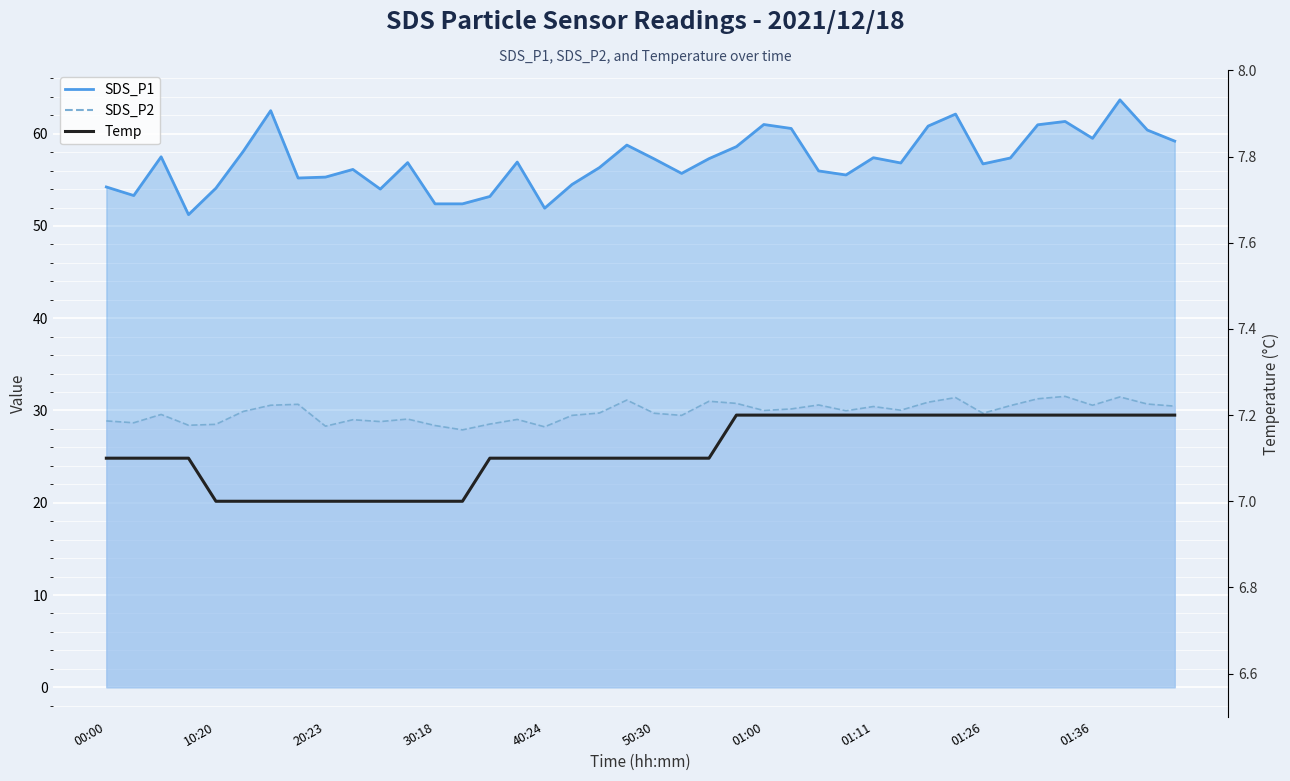

What is the difference between the maximum and minimum values?

0.2